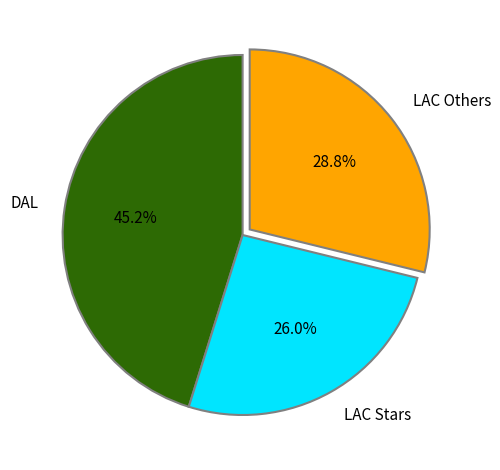

To the nearest percent, what is the average slice percentage?

33%